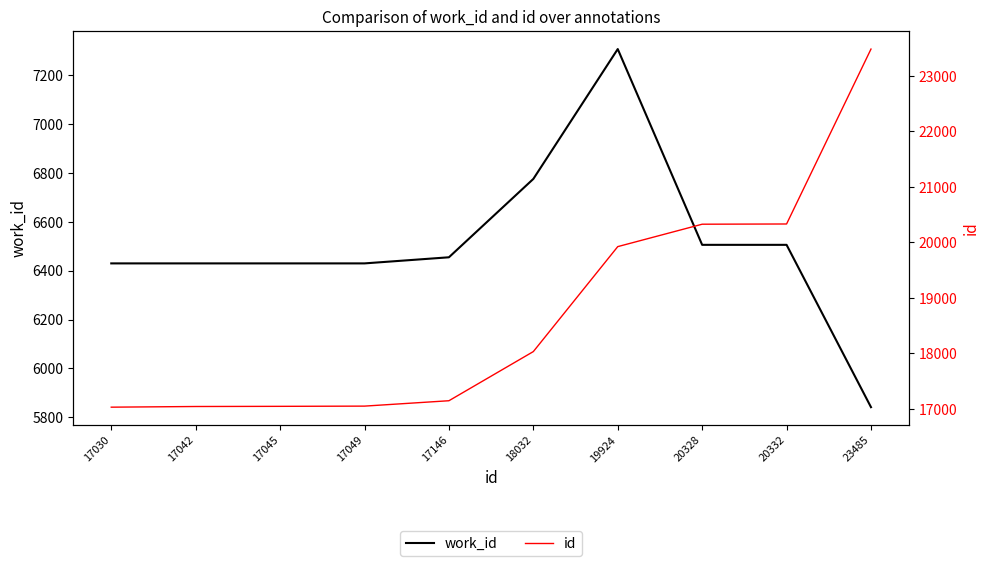

The value of work_id at 17045 is 6430. True or false?

True